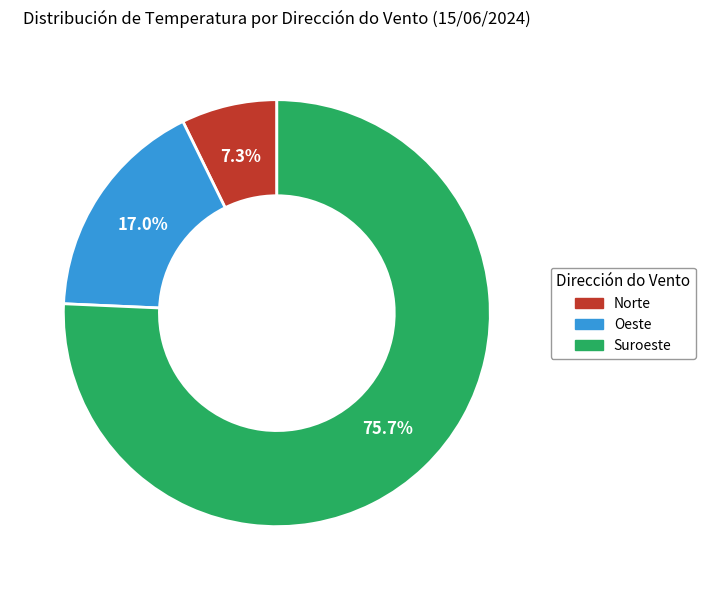

Is there a majority slice in this chart?

Yes